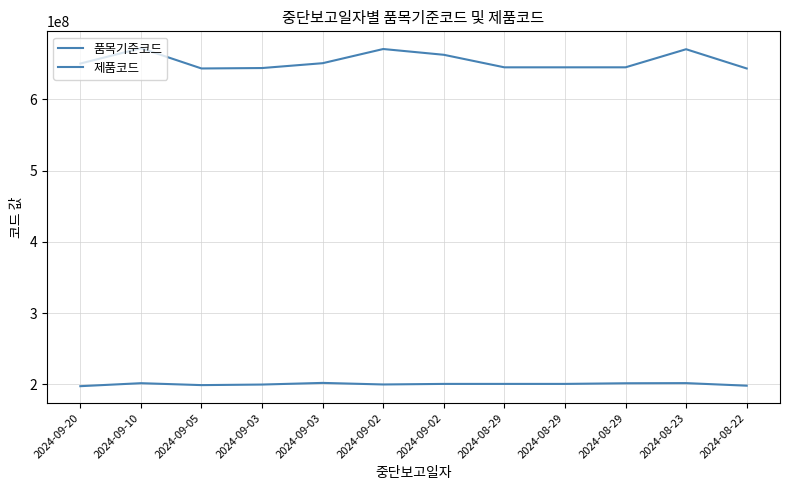

List the labels in order of 품목기준코드 value, largest first.

2024-09-03, 2024-08-23, 2024-09-10, 2024-08-29, 2024-08-29, 2024-08-29, 2024-09-02, 2024-09-02, 2024-09-03, 2024-09-05, 2024-08-22, 2024-09-20